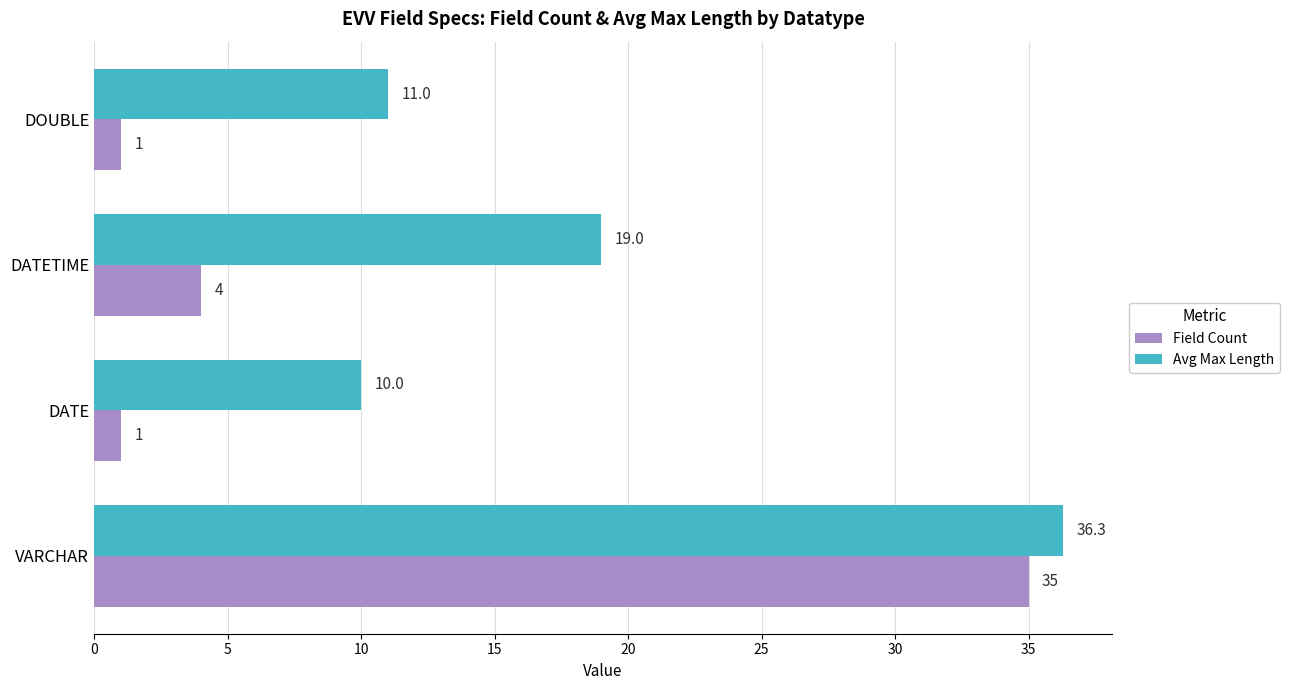

Rank the series at VARCHAR from lowest to highest value.

Field Count, Avg Max Length